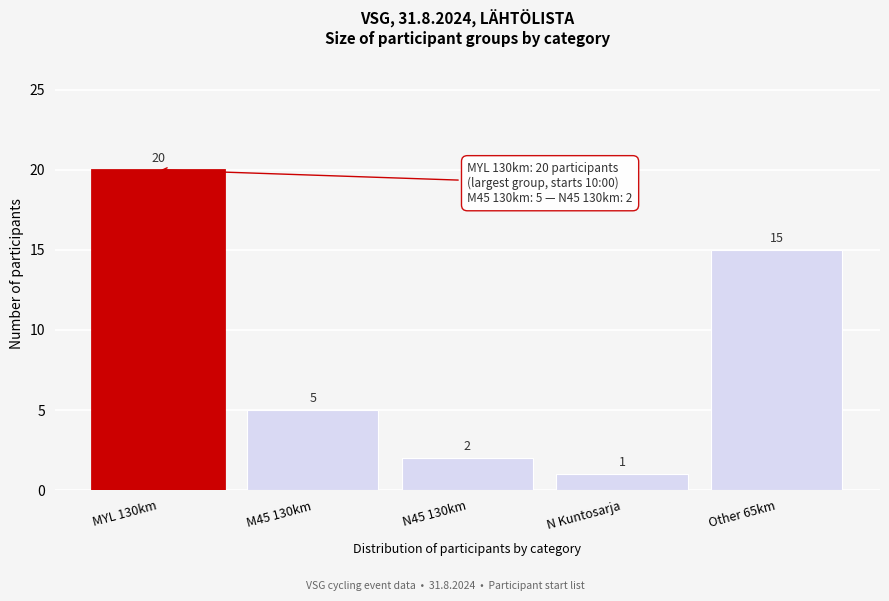

Reading left to right, transcribe all the data shown in this chart.

MYL 130km=20	M45 130km=5	N45 130km=2	N Kuntosarja=1	Other 65km=15